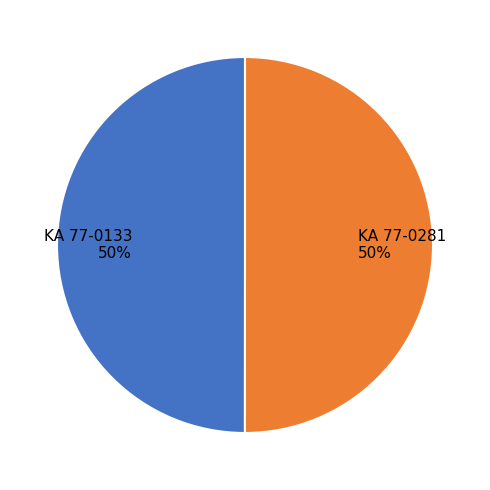

True or false: KA 77-0281 accounts for 41% of the total.

False